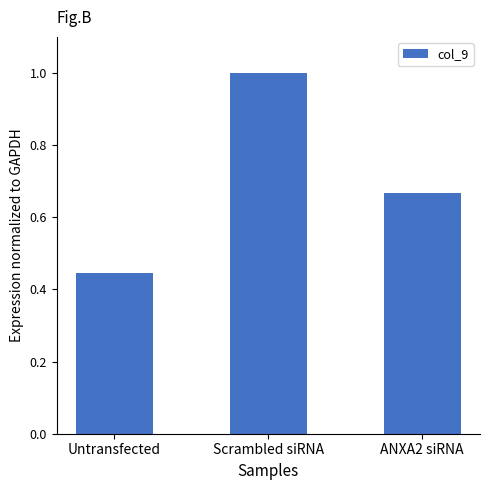

What is the maximum value shown in the chart?

1.0